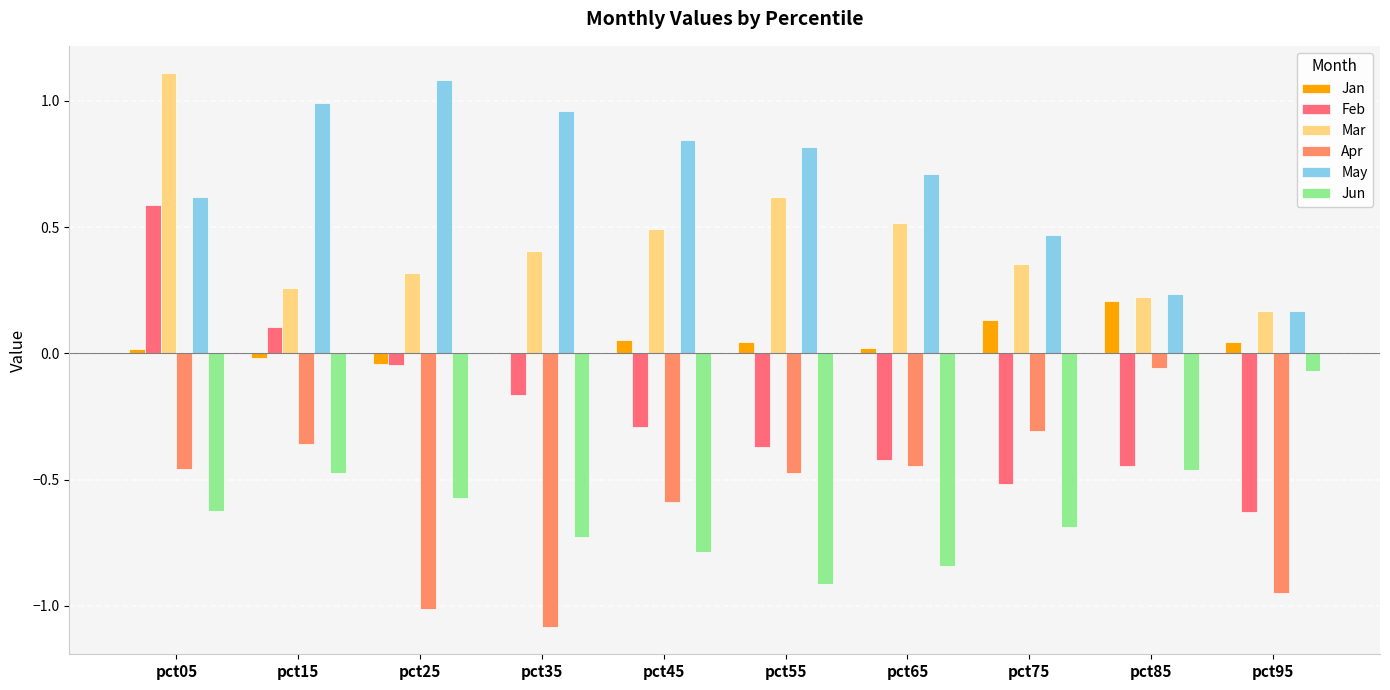

What is the lowest value of the May series?

0.2